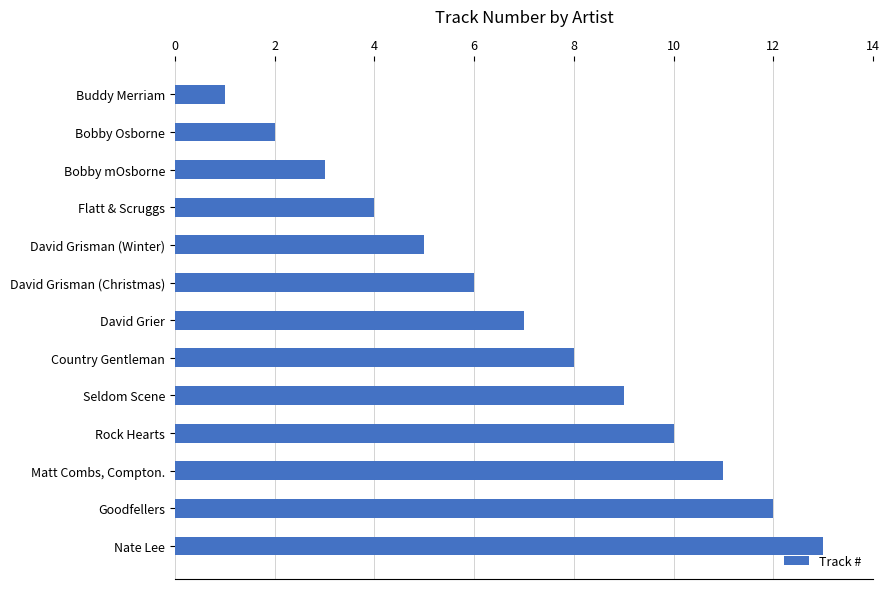

What is the difference between the second highest and minimum values?

11